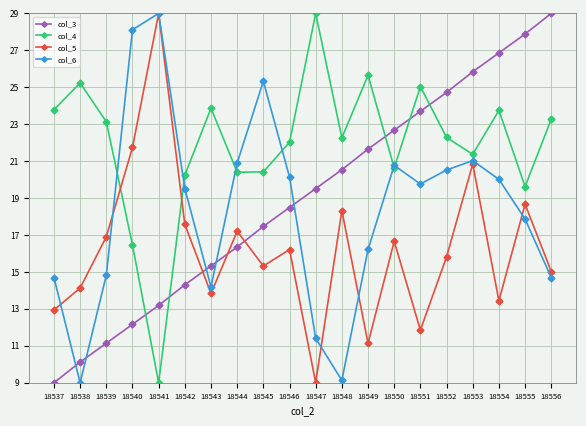

At which category is the sum across all series the highest?

18553